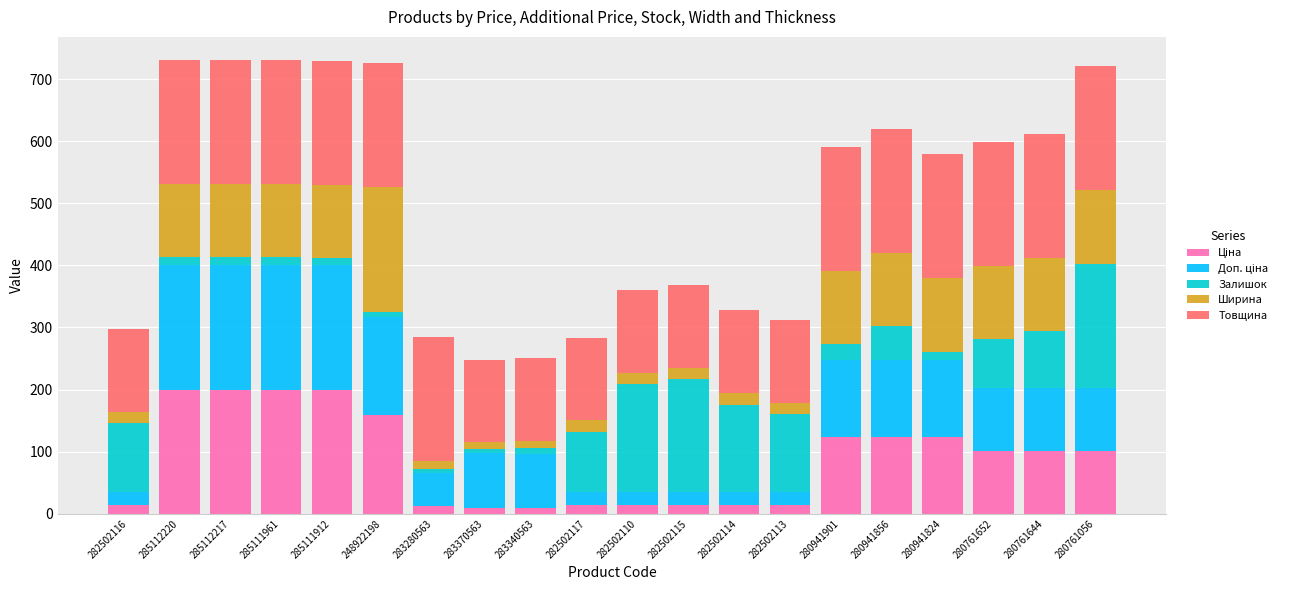

Count the number of categories in the chart.

20